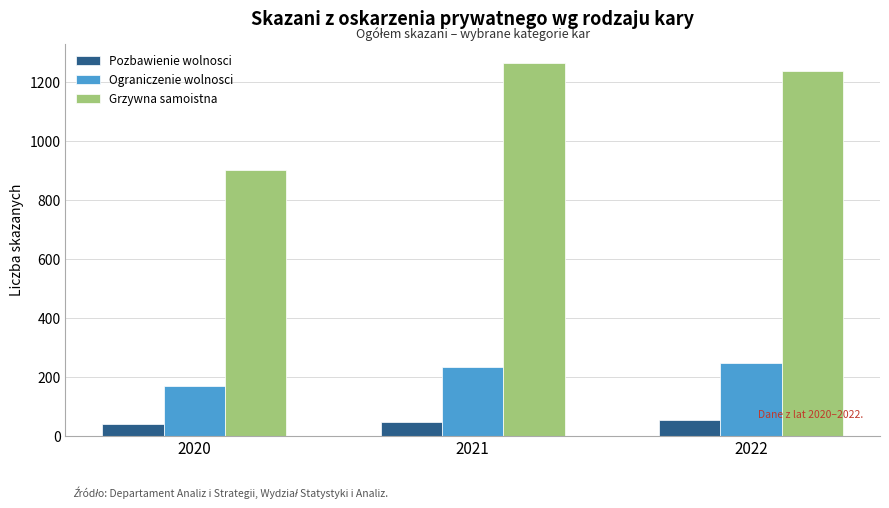

What is the value of the Pozbawienie wolnosci bar at the 3rd from the left?

54